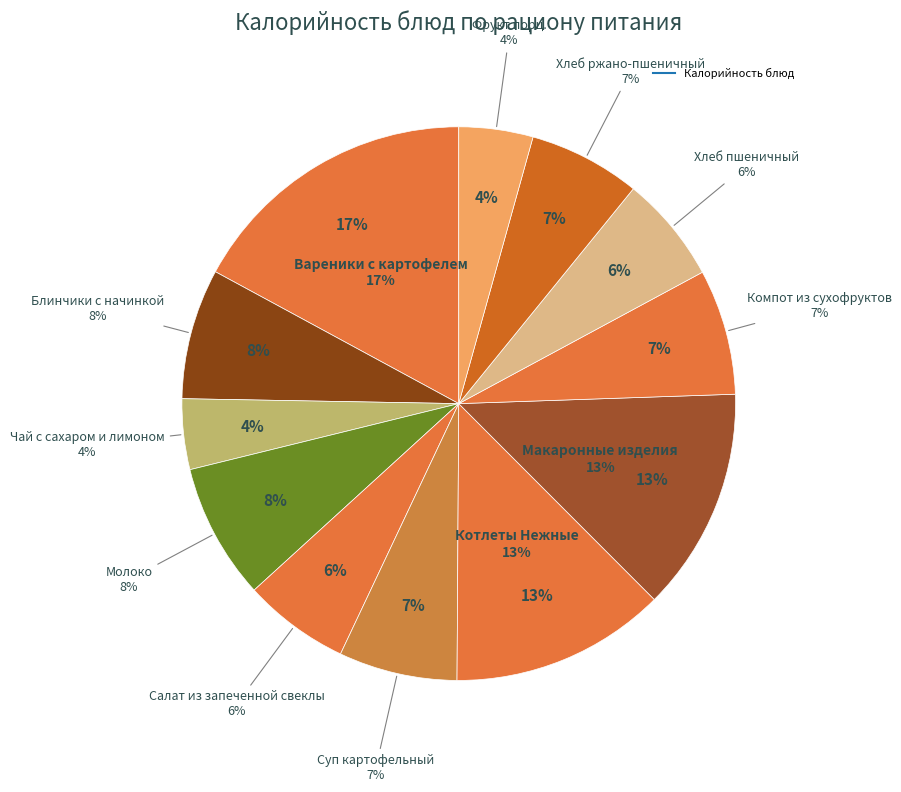

What is the change in value from Хлеб пшеничный to Хлеб ржано-пшеничный?

+4.0